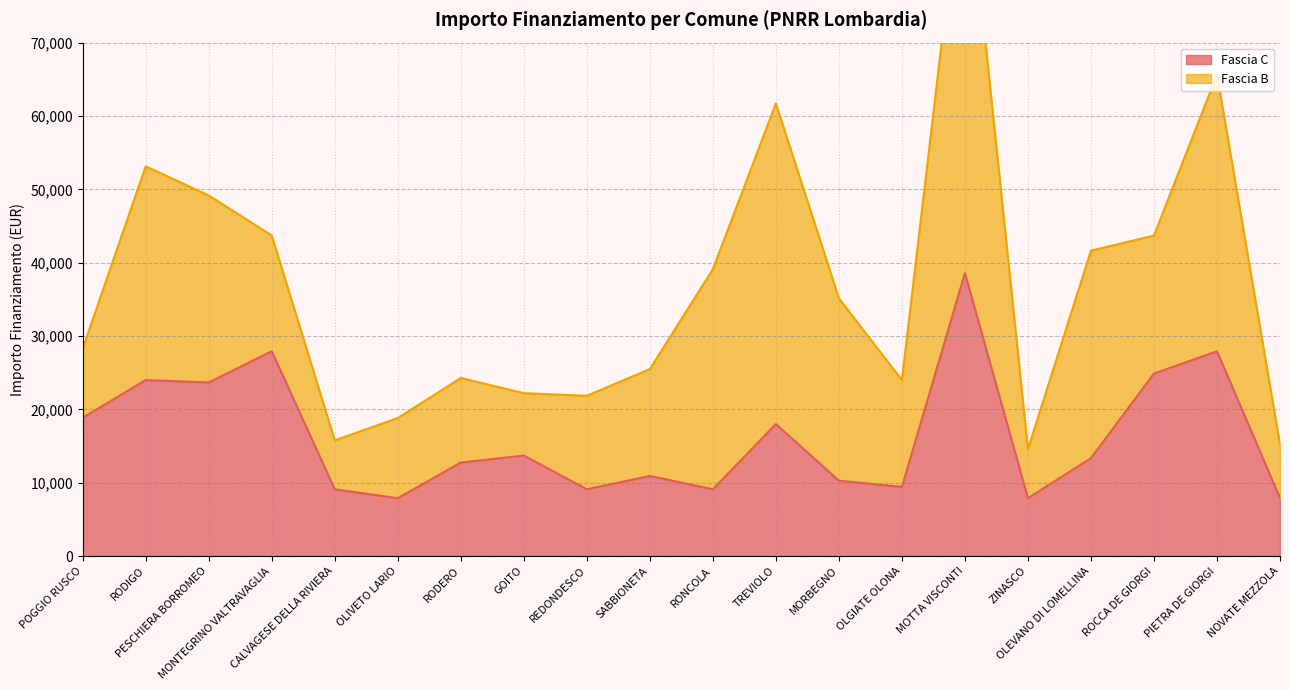

Read the value at ZINASCO.

7891